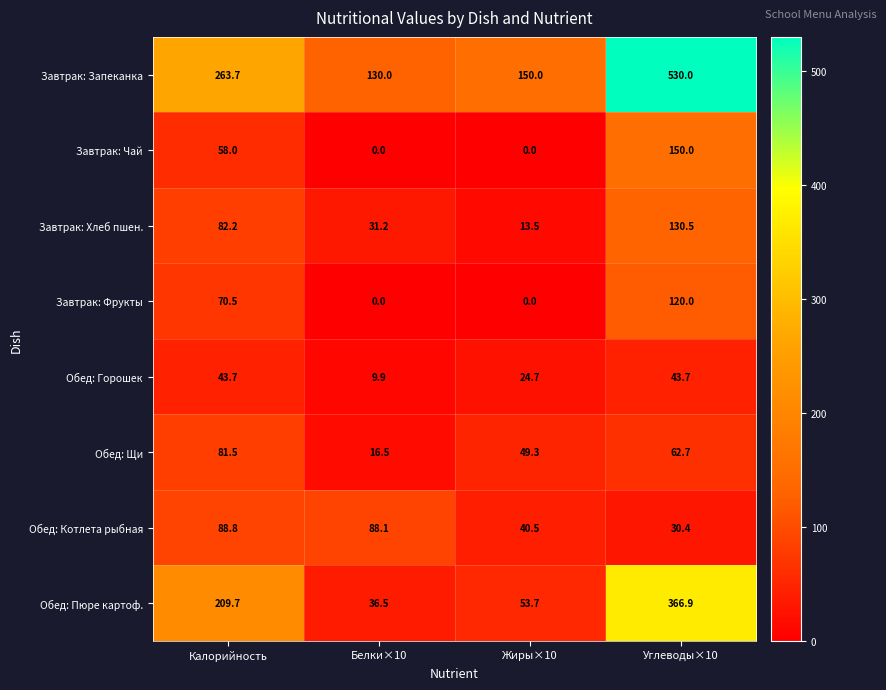

What is the spread (max minus min) of values at Калорийность?

220.0